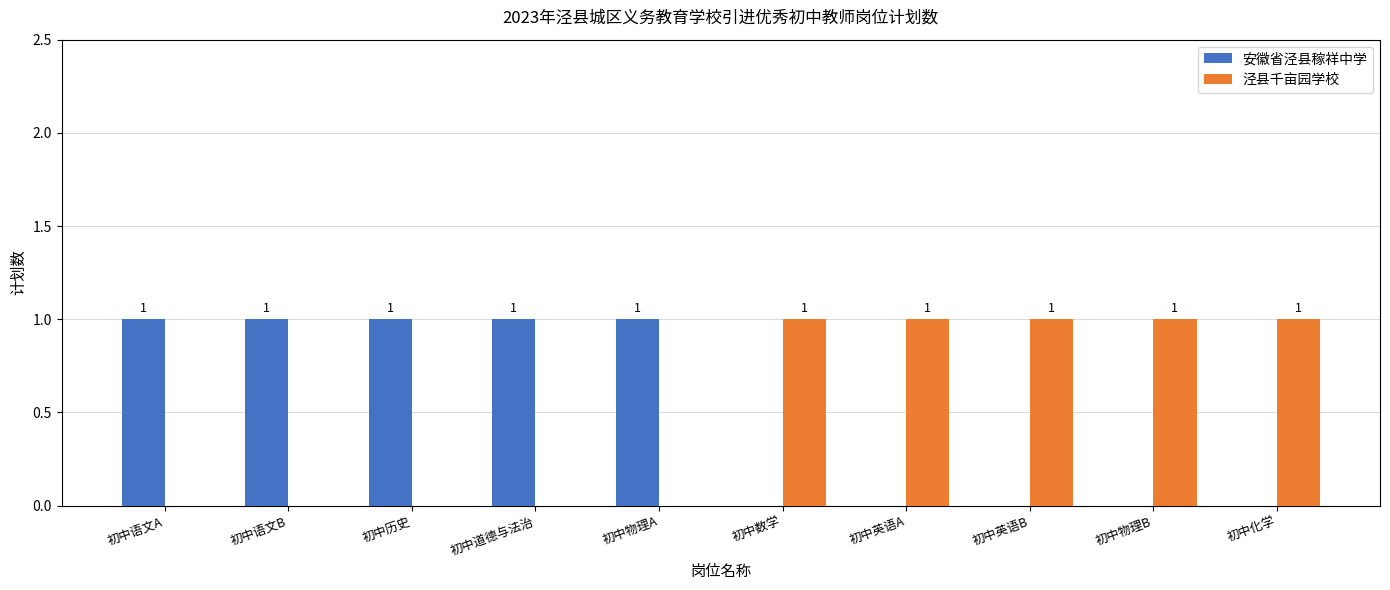

What is the sum of all 泾县千亩园学校 values?

5